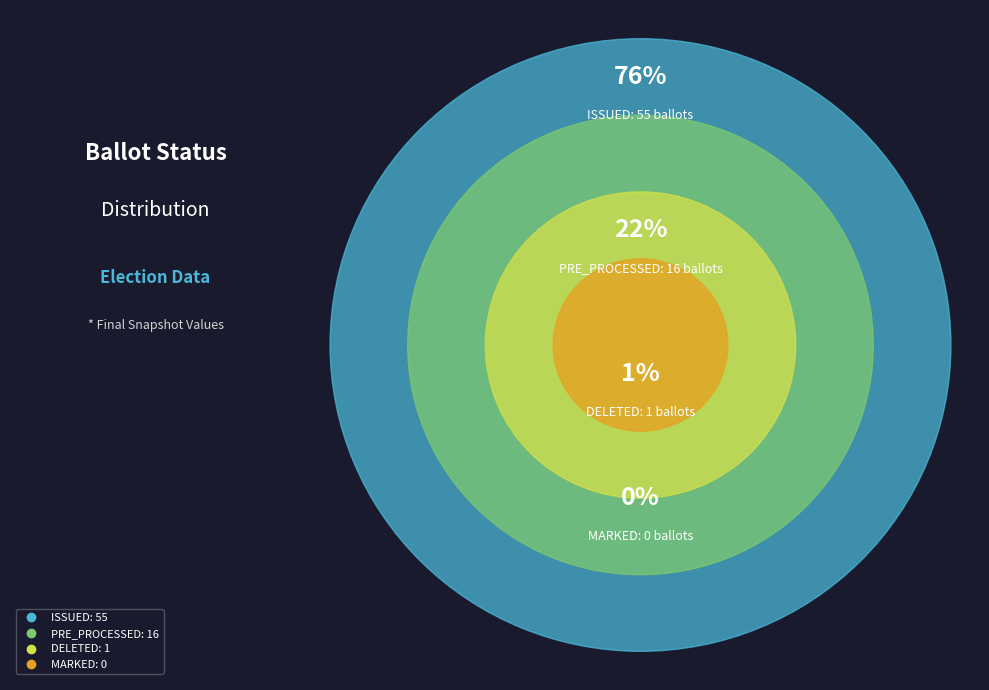

What percentage do DELETED and MARKED together represent?

1.4%